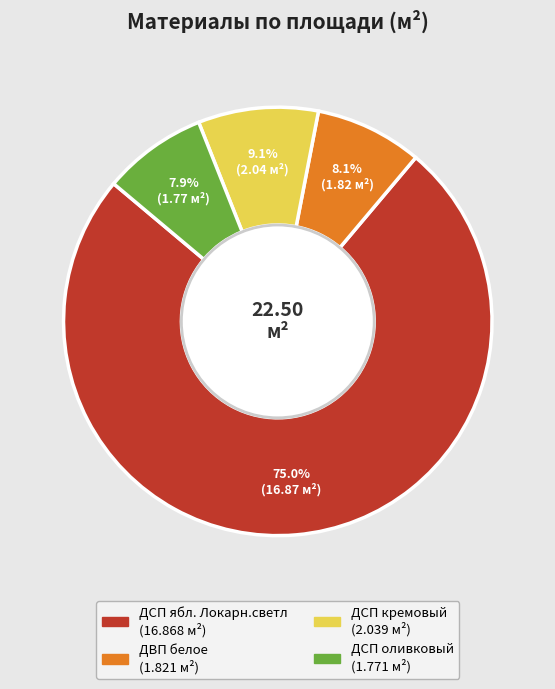

True or false: ДСП оливковый accounts for 15% of the total.

False